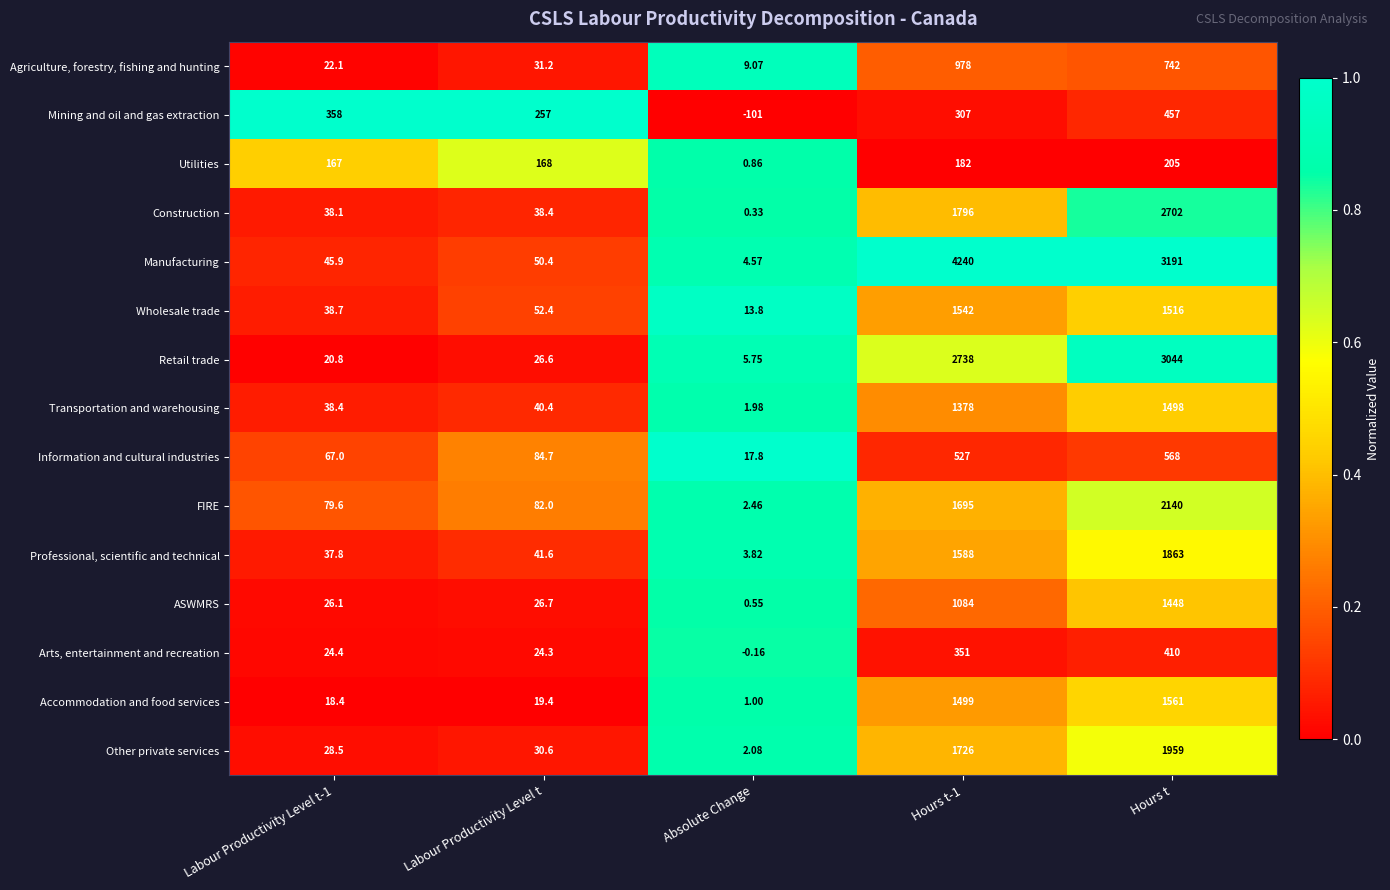

Where does the Transportation and warehousing series first go above 40?

Labour Productivity Level t